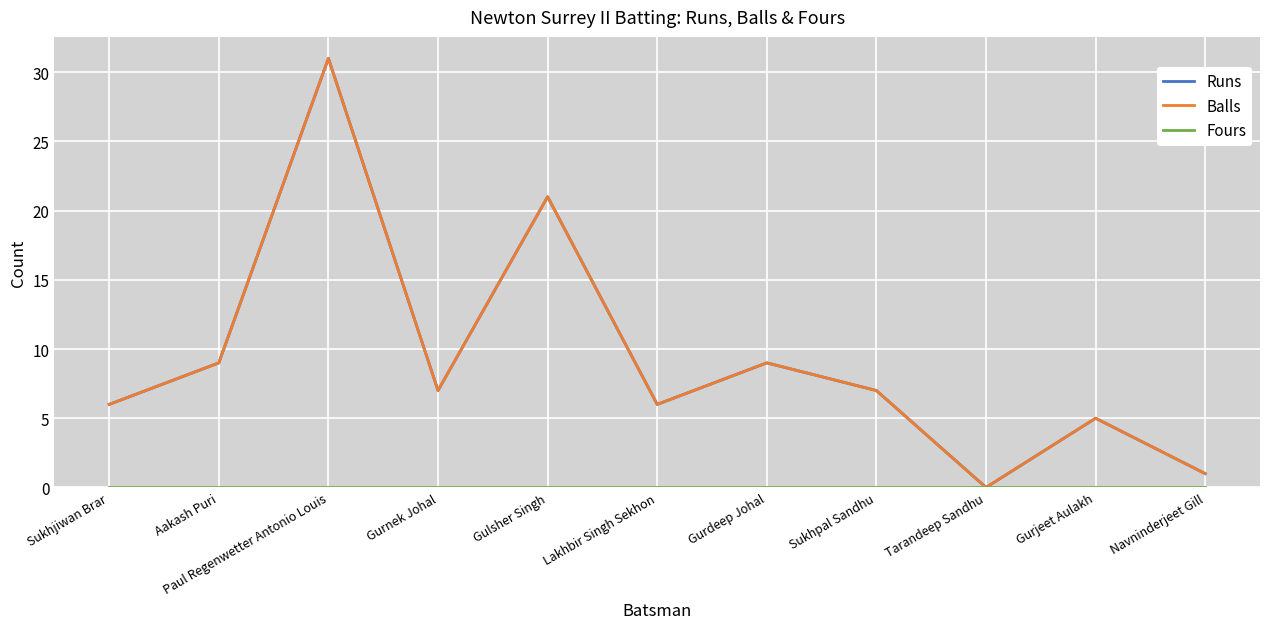

At which category does Balls reach its first local peak?

Paul Regenwetter Antonio Louis